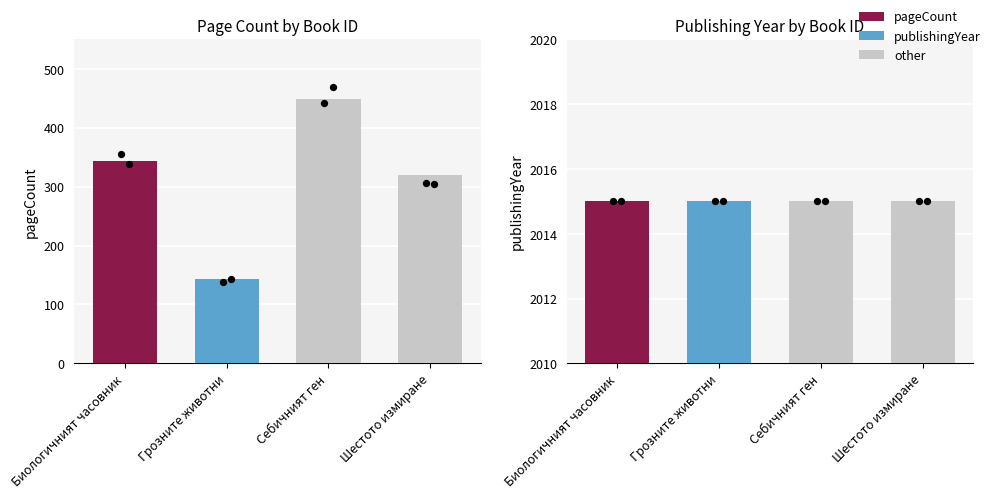

At how many categories does at least one series exceed 1854?

4